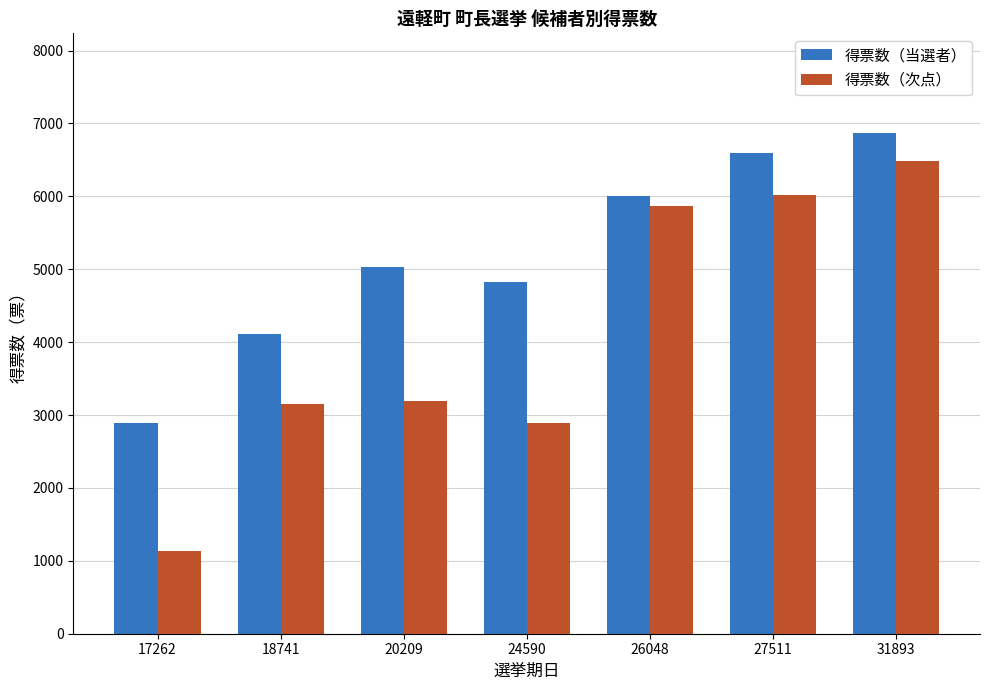

What is the sum of all 得票数（当選者） values?

36304